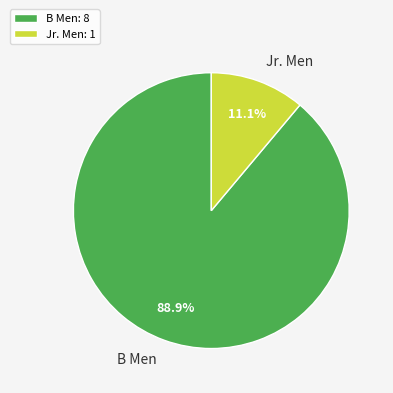

To the nearest percent, what is the average slice percentage?

50%